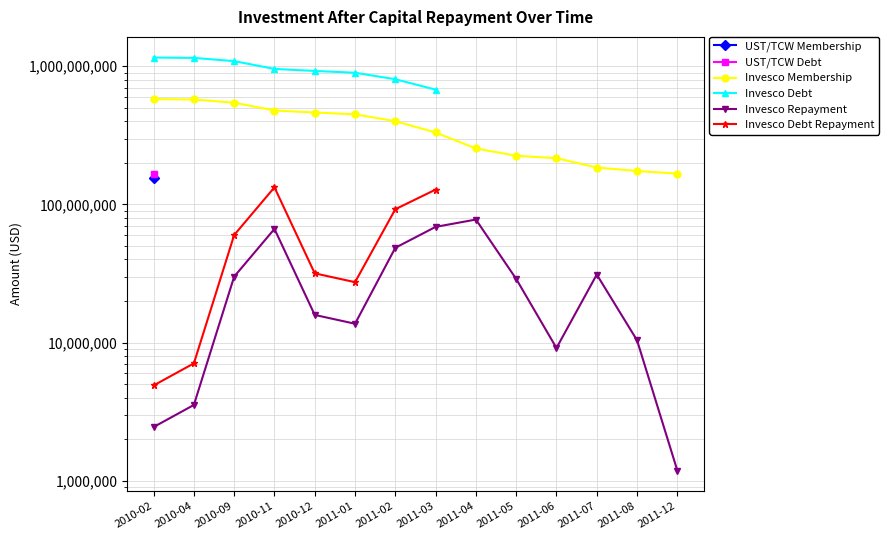

At 2010-02, list the series in order from smallest to largest.

Invesco Repayment, Invesco Debt Repayment, UST/TCW Membership, UST/TCW Debt, Invesco Membership, Invesco Debt